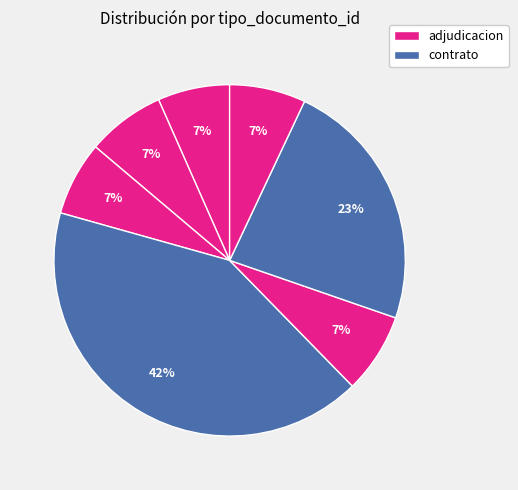

How many segments does this pie chart have?

7